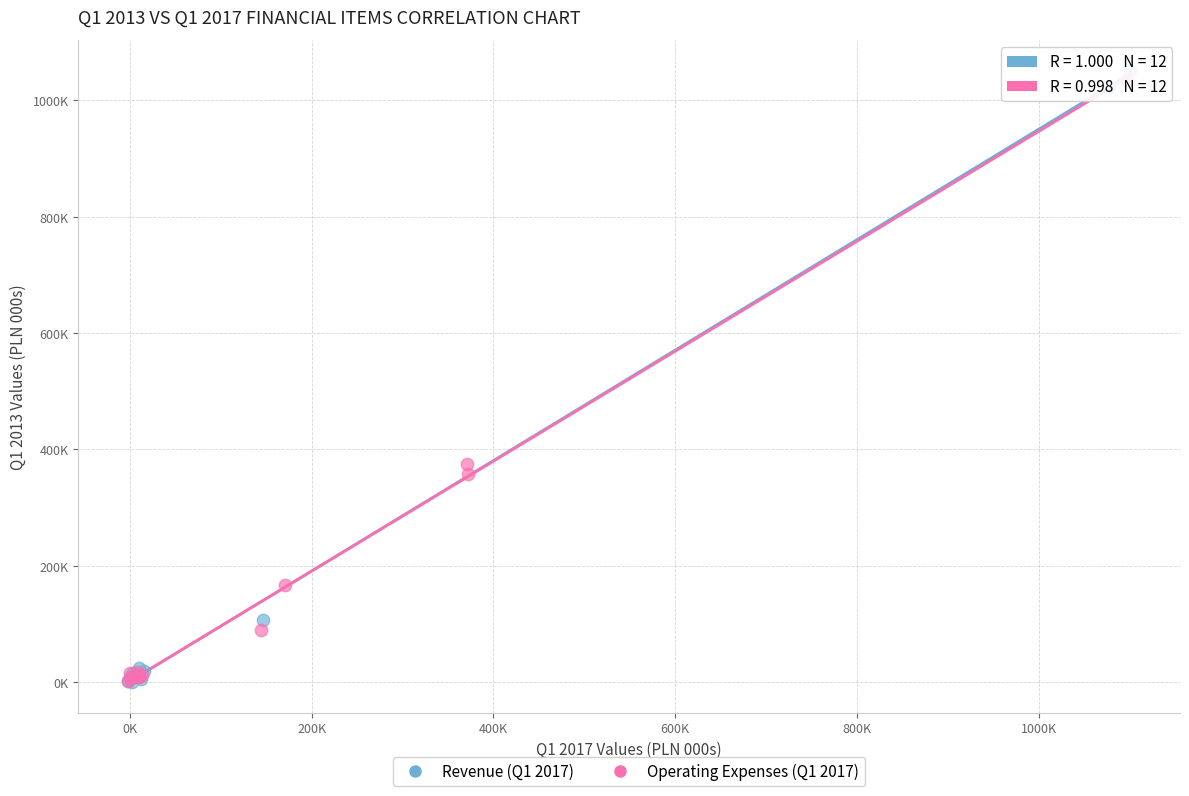

What are all the series names shown in the legend?

Revenue (Q1 2017), Operating Expenses (Q1 2017)